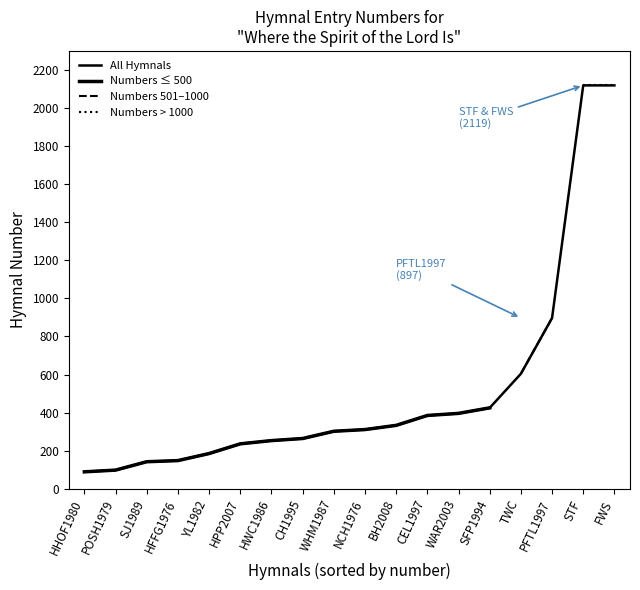

What is the change in value from YL1982 to HWC1986?

+68